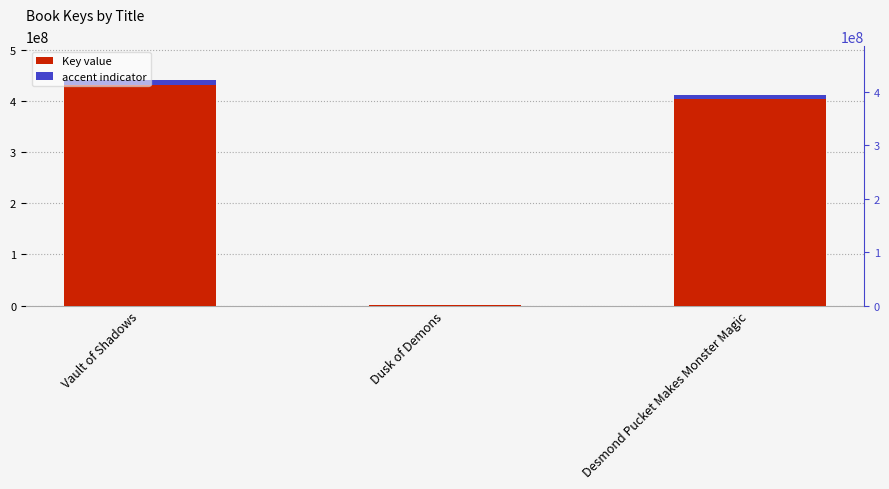

How many bars are there in each group?

2